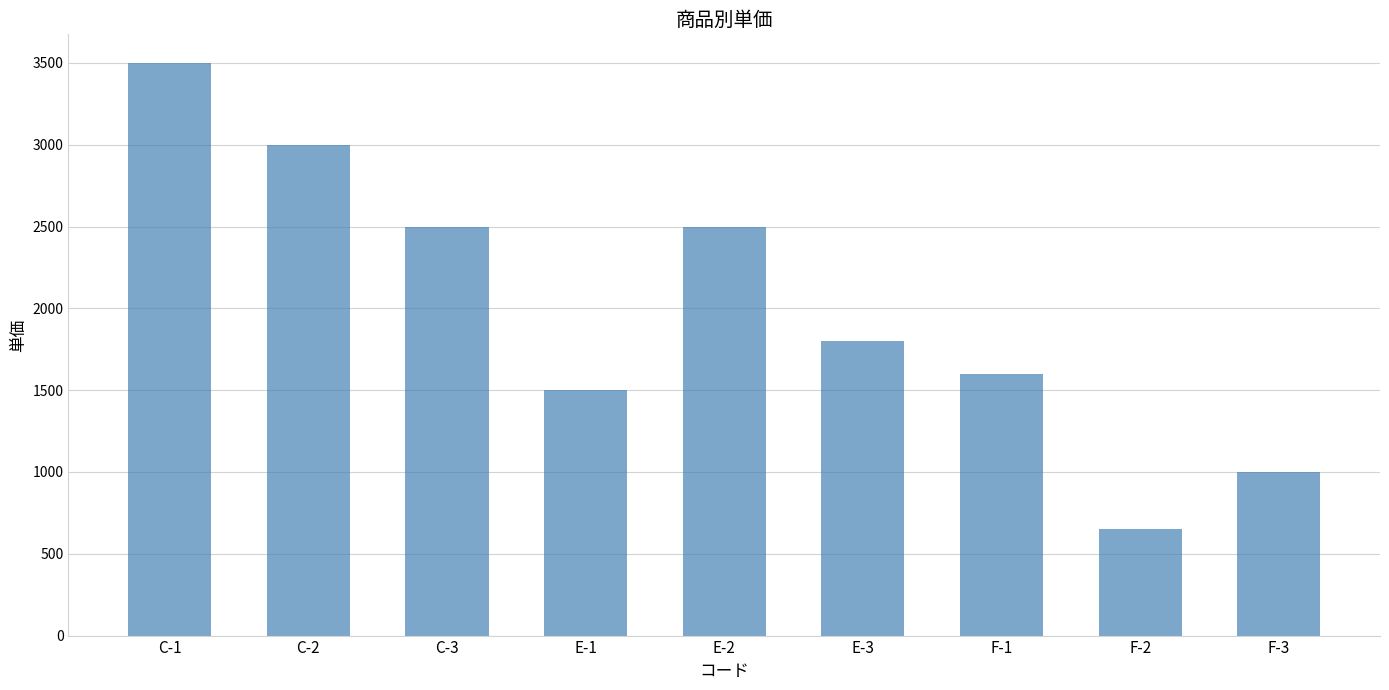

What position from the left is C-1?

1